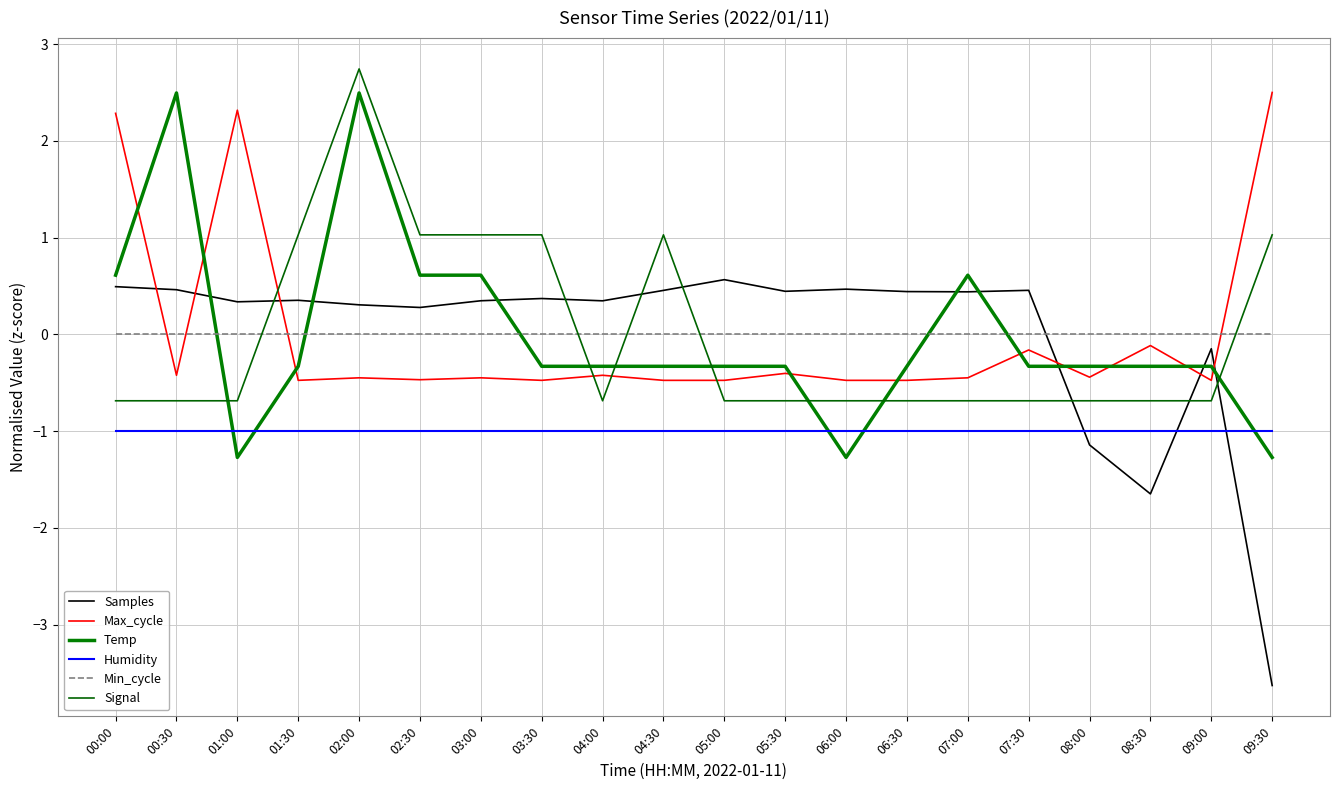

True or false: Min_cycle and Humidity intersect in this chart.

False